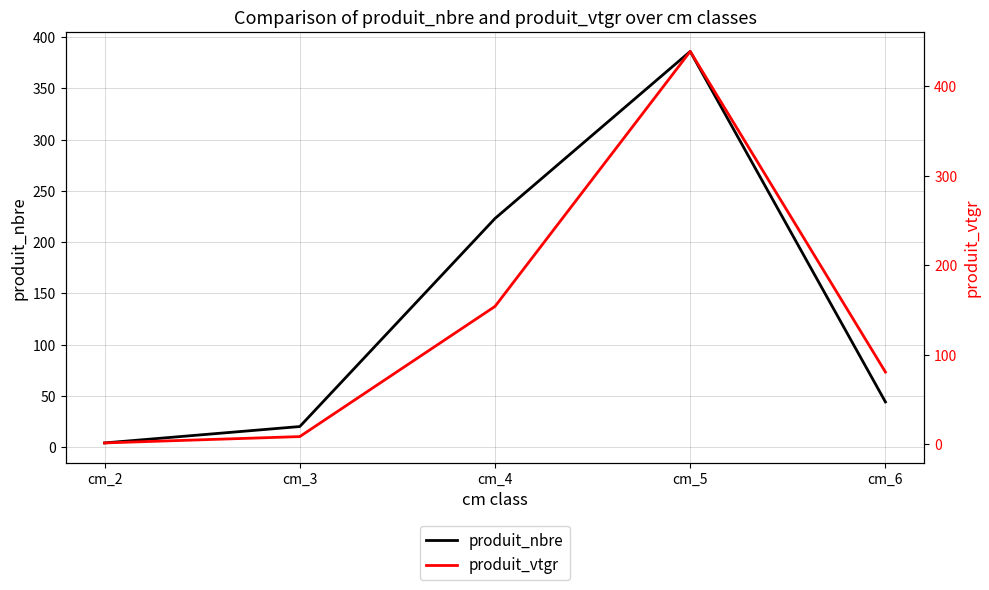

True or false: produit_nbre and produit_vtgr intersect in this chart.

True